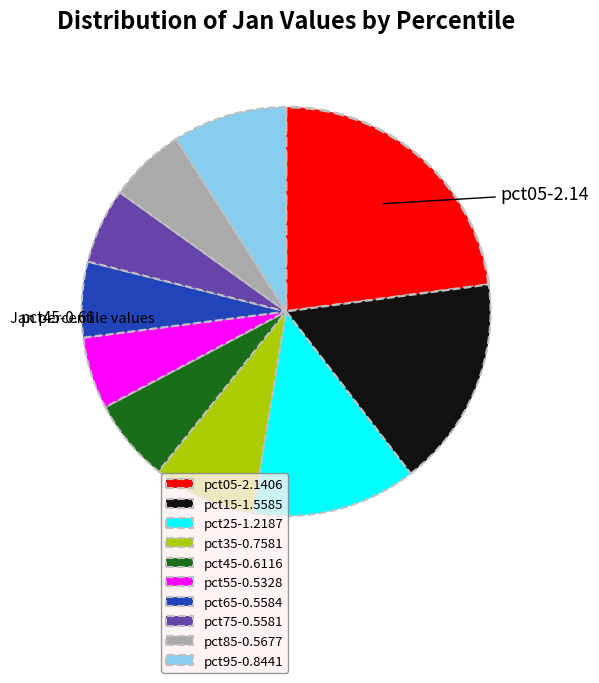

Is the sum of pct55-0.5328 and pct15-1.5585 greater than half?

No